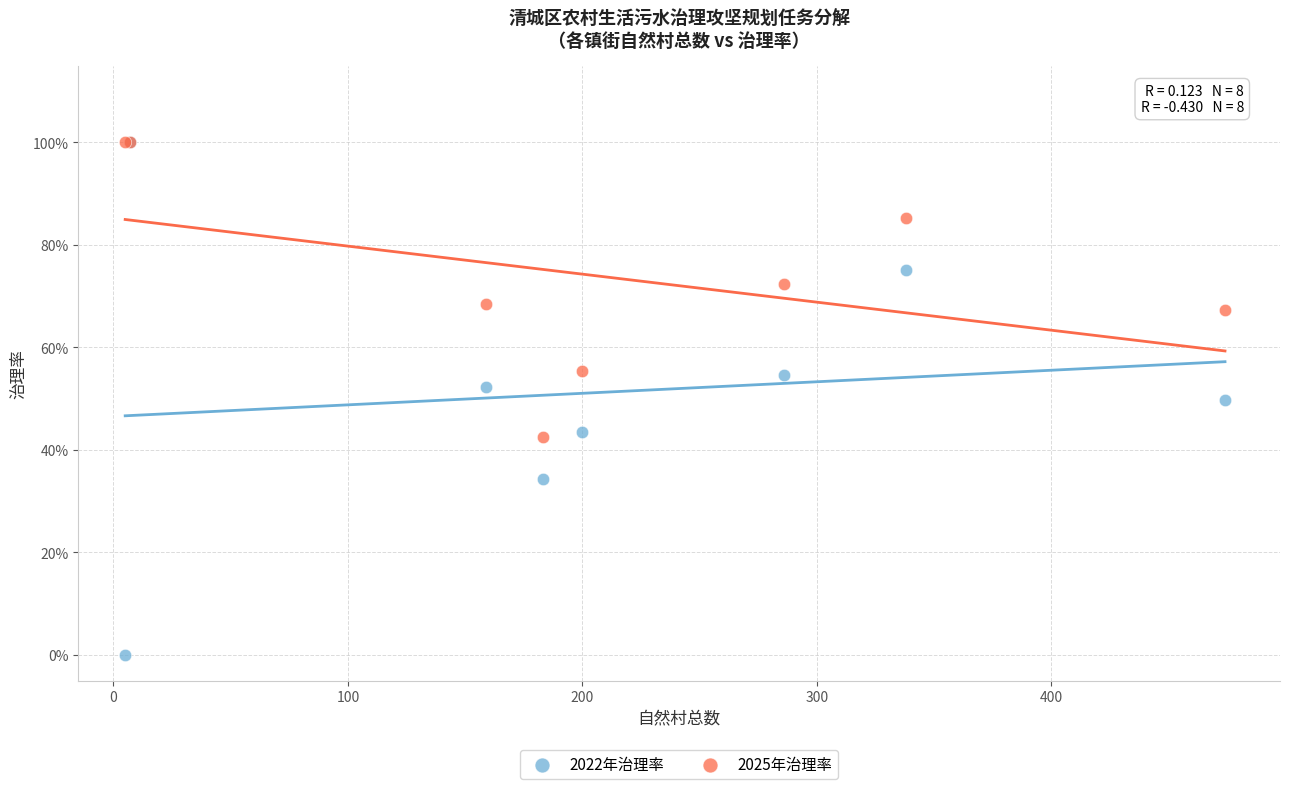

Which series contains the lowest Y value?

2022年治理率